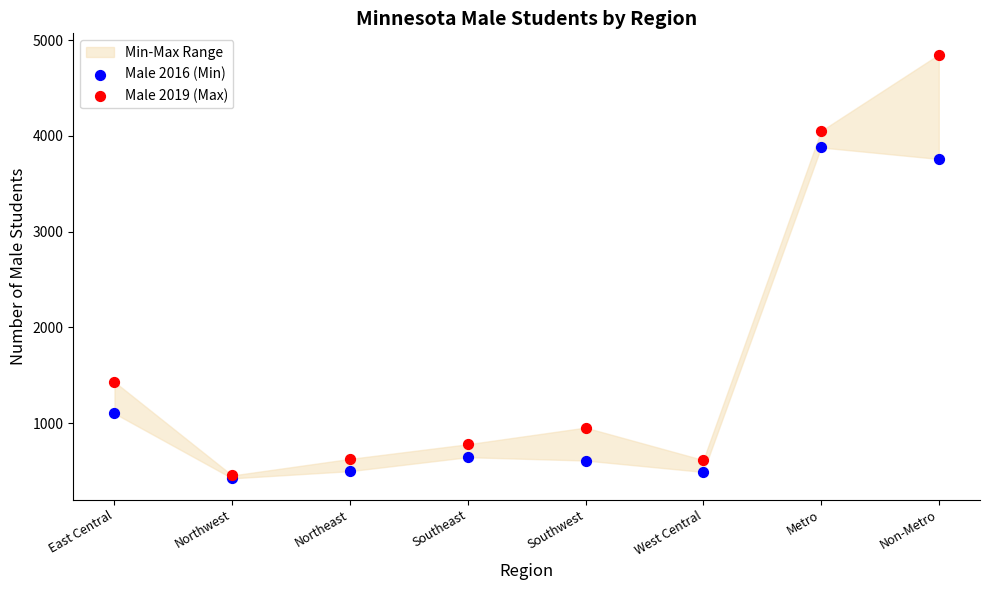

In the Male 2016 (Min) series, what Y value is closest to 2150?

1100